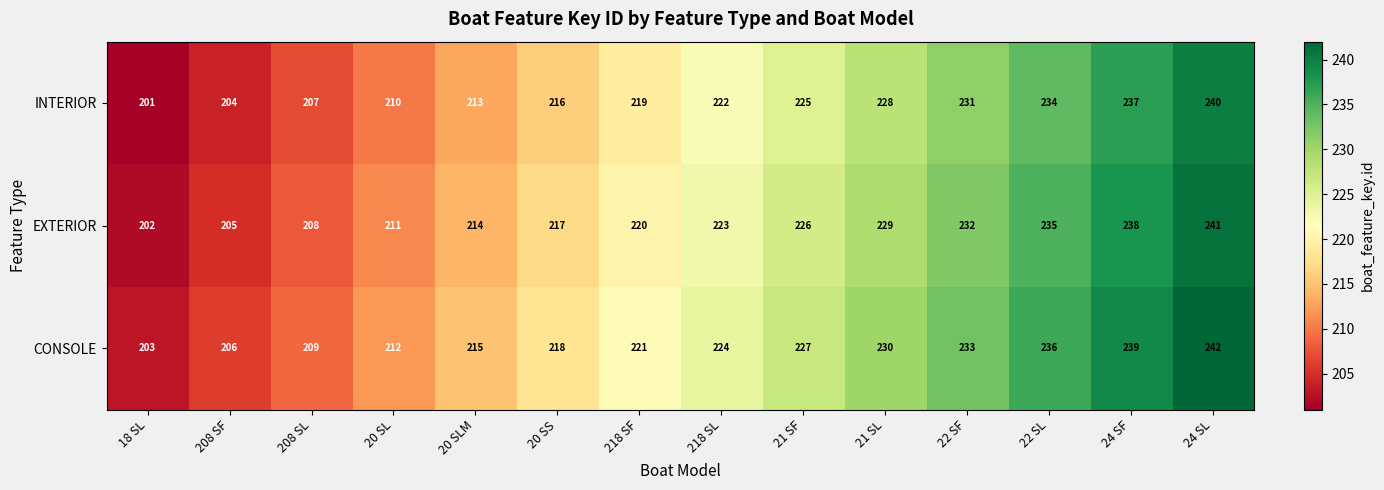

At which category is the sum across all series the highest?

24 SL